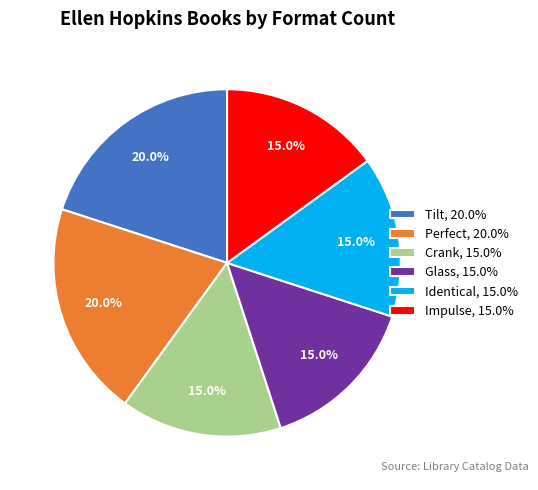

Is Perfect the majority of the pie?

No